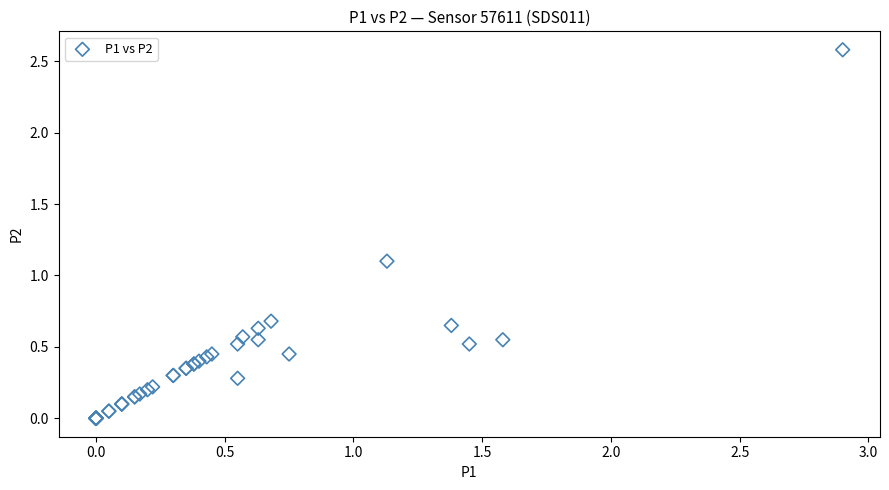

What Y value in the scatter plot is closest to 1?

1.1